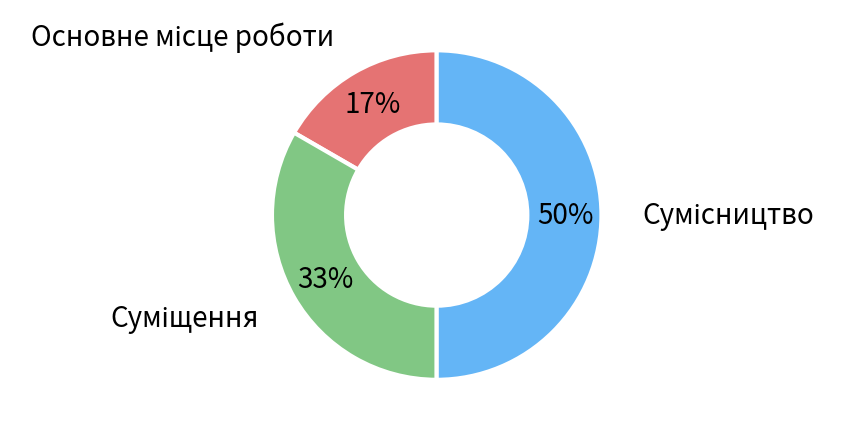

To the nearest percent, what is the average slice percentage?

33%